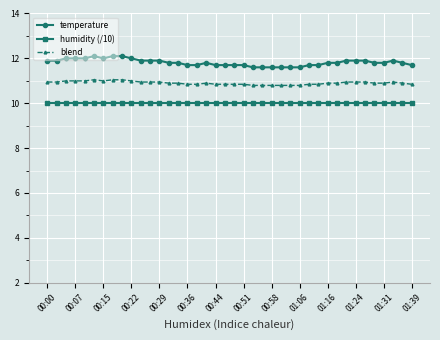

Which series has the largest range (max minus min)?

temperature